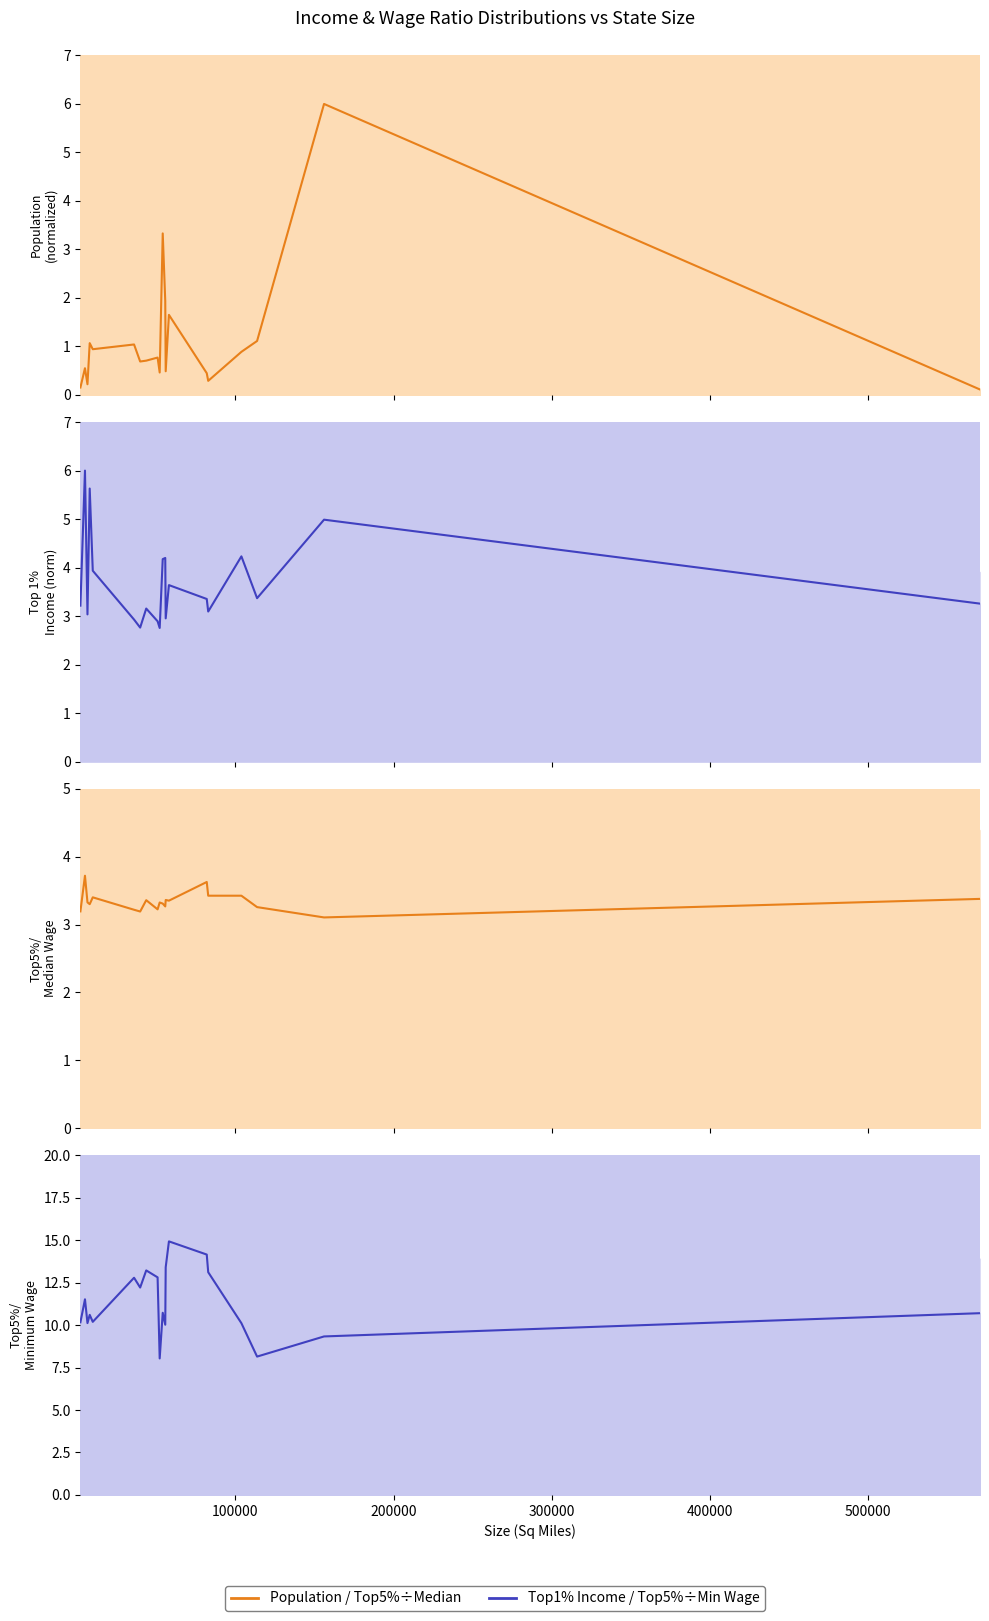

True or false: Population has a value of 0.1 at 0.

False